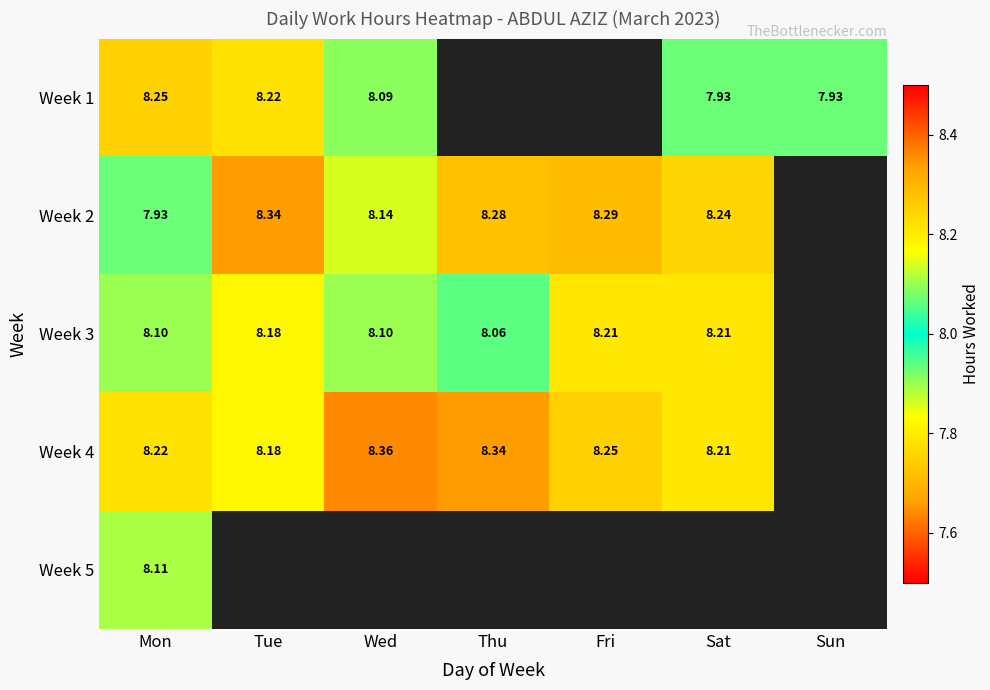

Is the value of Week 1 at Wed greater than the value of Week 3 at Sat?

No